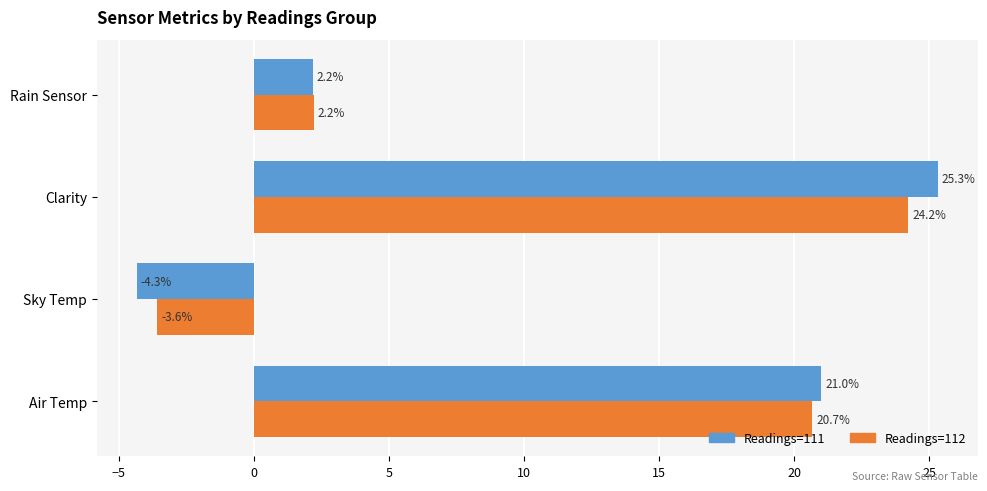

What is the minimum value for Readings=112?

-3.6